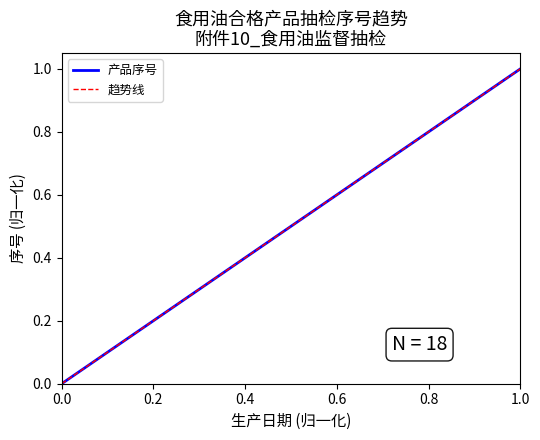

Does the chart have visible grid lines?

No